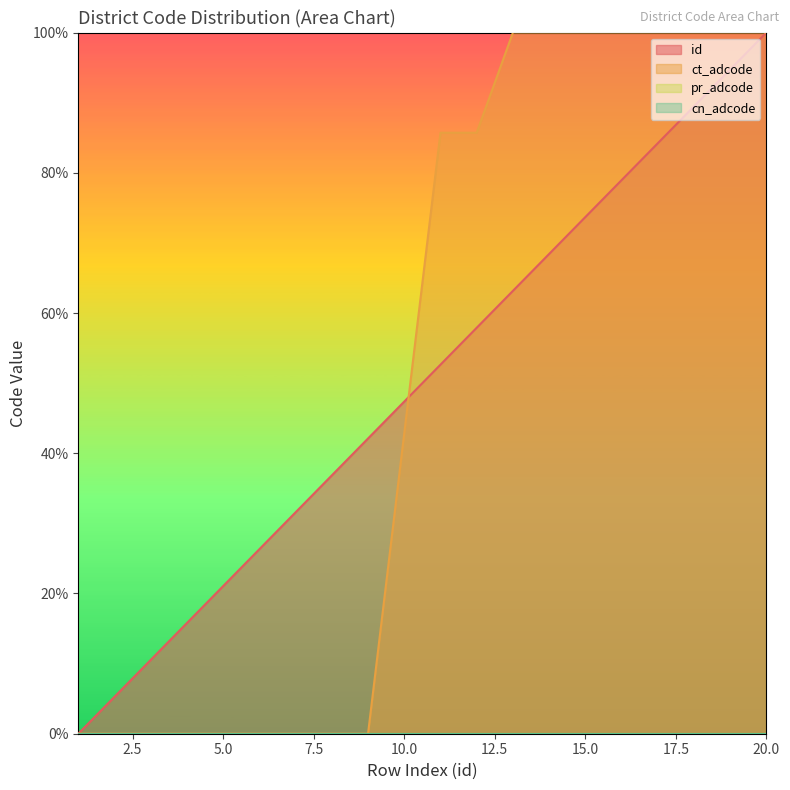

What is the value of the id point at the 14th from the left?

68.4